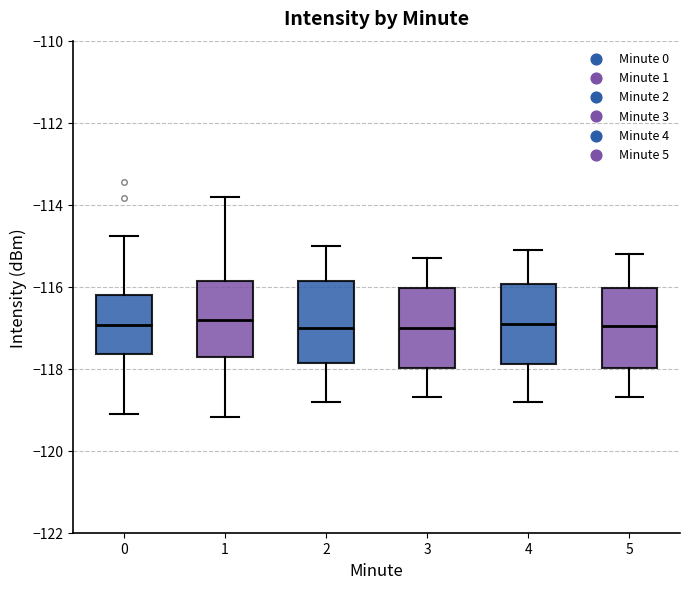

Reading left to right, transcribe this box plot: for each box, give where its median line is, the range the box spans, and where its two whiskers end, as read against the y-axis. The values are not printed on the chart, so give them approximately, as read against the axis.

0: median -117.0, box -117.6 to -116.2, whiskers -119.2 to -114.8
1: median -116.8, box -117.8 to -115.8, whiskers -119.2 to -113.8
2: median -117.0, box -117.8 to -115.8, whiskers -118.8 to -115.0
3: median -117.0, box -118.0 to -116.0, whiskers -118.6 to -115.2
4: median -116.8, box -117.8 to -116.0, whiskers -118.8 to -115.0
5: median -117.0, box -118.0 to -116.0, whiskers -118.6 to -115.2